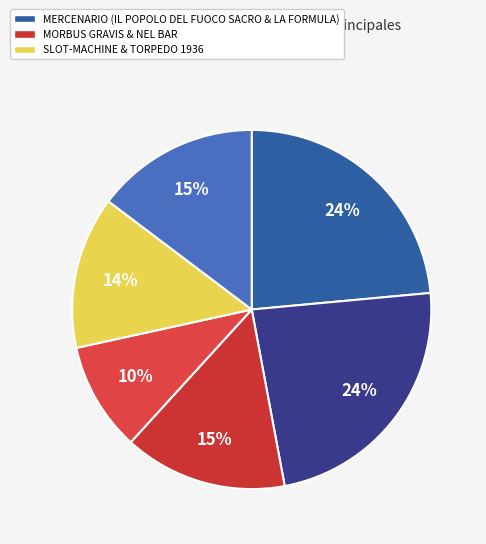

Rank the categories by value from highest to lowest.

IL POPOLO DEL FUOCO SACRO, LA FORMULA, MORBUS GRAVIS, TORPEDO 1936, SLOT-MACHINE, NEL BAR